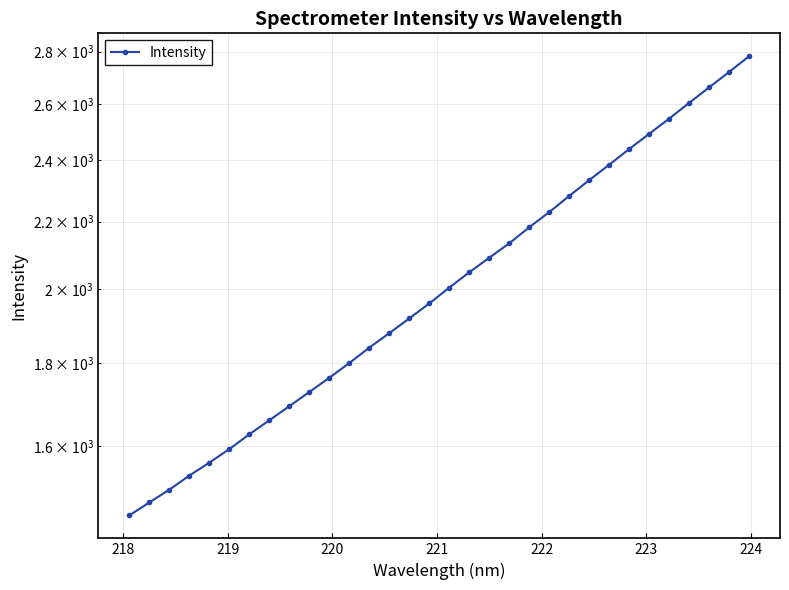

Is this an area chart (filled region under the line)?

No